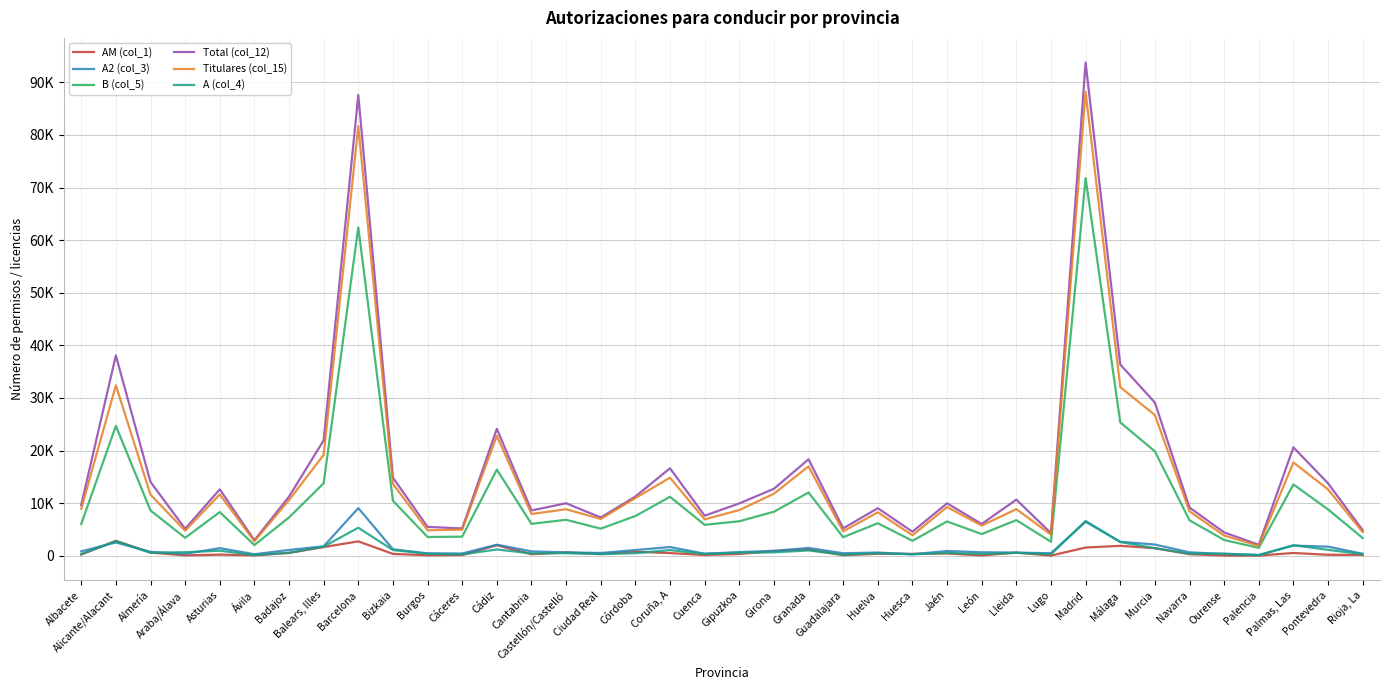

Reading left to right, extract all data points from this chart.

AM (col_1): Albacete=239	Alicante/Alacant=2853	Almería=610	Araba/Álava=80	Asturias=222	Ávila=83	Badajoz=540	Balears, Illes=1659	Barcelona=2738	Bizkaia=357	Burgos=101	Cáceres=144	Cádiz=2007	Cantabria=299	Castellón/Castelló=638	Ciudad Real=349	Córdoba=774	Coruña, A=517	Cuenca=150	Gipuzkoa=342	Girona=889	Granada=1188	Guadalajara=111	Huelva=382	Huesca=368	Jaén=436	León=70	Lleida=600	Lugo=42	Madrid=1567	Málaga=1892	Murcia=1450	Navarra=301	Ourense=49	Palencia=46	Palmas, Las=530	Pontevedra=193	Rioja, La=168
A2 (col_3): Albacete=843	Alicante/Alacant=2536	Almería=739	Araba/Álava=379	Asturias=1448	Ávila=292	Badajoz=1108	Balears, Illes=1801	Barcelona=9068	Bizkaia=1236	Burgos=465	Cáceres=433	Cádiz=2106	Cantabria=841	Castellón/Castelló=649	Ciudad Real=537	Córdoba=1091	Coruña, A=1660	Cuenca=400	Gipuzkoa=696	Girona=944	Granada=1486	Guadalajara=484	Huelva=616	Huesca=285	Jaén=915	León=671	Lleida=609	Lugo=481	Madrid=6476	Málaga=2664	Murcia=2139	Navarra=652	Ourense=338	Palencia=159	Palmas, Las=1935	Pontevedra=1738	Rioja, La=381
B (col_5): Albacete=6037	Alicante/Alacant=24690	Almería=8617	Araba/Álava=3422	Asturias=8311	Ávila=2037	Badajoz=7294	Balears, Illes=13782	Barcelona=62429	Bizkaia=10468	Burgos=3564	Cáceres=3643	Cádiz=16383	Cantabria=6070	Castellón/Castelló=6841	Ciudad Real=5157	Córdoba=7555	Coruña, A=11217	Cuenca=5887	Gipuzkoa=6563	Girona=8372	Granada=12032	Guadalajara=3533	Huelva=6190	Huesca=2847	Jaén=6528	León=4130	Lleida=6781	Lugo=2670	Madrid=71806	Málaga=25373	Murcia=19854	Navarra=6751	Ourense=3001	Palencia=1508	Palmas, Las=13559	Pontevedra=8815	Rioja, La=3376
Total (col_12): Albacete=9664	Alicante/Alacant=38101	Almería=14032	Araba/Álava=5145	Asturias=12630	Ávila=2956	Badajoz=11250	Balears, Illes=21945	Barcelona=87603	Bizkaia=14851	Burgos=5495	Cáceres=5192	Cádiz=24139	Cantabria=8617	Castellón/Castelló=9987	Ciudad Real=7280	Córdoba=11263	Coruña, A=16637	Cuenca=7624	Gipuzkoa=9953	Girona=12735	Granada=18348	Guadalajara=5220	Huelva=9042	Huesca=4581	Jaén=9974	León=6047	Lleida=10680	Lugo=4302	Madrid=93775	Málaga=36369	Murcia=29131	Navarra=9171	Ourense=4440	Palencia=2098	Palmas, Las=20612	Pontevedra=13783	Rioja, La=4877
Titulares (col_15): Albacete=8926	Alicante/Alacant=32410	Almería=11611	Araba/Álava=4771	Asturias=11659	Ávila=2775	Badajoz=10594	Balears, Illes=19189	Barcelona=81721	Bizkaia=13679	Burgos=4852	Cáceres=4981	Cádiz=22813	Cantabria=7950	Castellón/Castelló=8844	Ciudad Real=7003	Córdoba=10983	Coruña, A=14843	Cuenca=6926	Gipuzkoa=8689	Girona=11799	Granada=16997	Guadalajara=4645	Huelva=8265	Huesca=3897	Jaén=9269	León=5742	Lleida=8868	Lugo=4020	Madrid=88192	Málaga=32062	Murcia=26768	Navarra=8452	Ourense=3839	Palencia=1900	Palmas, Las=17749	Pontevedra=12614	Rioja, La=4511
A (col_4): Albacete=304	Alicante/Alacant=2763	Almería=582	Araba/Álava=679	Asturias=964	Ávila=130	Badajoz=570	Balears, Illes=1744	Barcelona=5334	Bizkaia=1086	Burgos=382	Cáceres=260	Cádiz=1201	Cantabria=454	Castellón/Castelló=500	Ciudad Real=308	Córdoba=490	Coruña, A=1082	Cuenca=359	Gipuzkoa=599	Girona=650	Granada=1020	Guadalajara=207	Huelva=495	Huesca=287	Jaén=544	León=344	Lleida=565	Lugo=301	Madrid=6612	Málaga=2615	Murcia=1433	Navarra=415	Ourense=412	Palencia=115	Palmas, Las=2015	Pontevedra=1128	Rioja, La=314